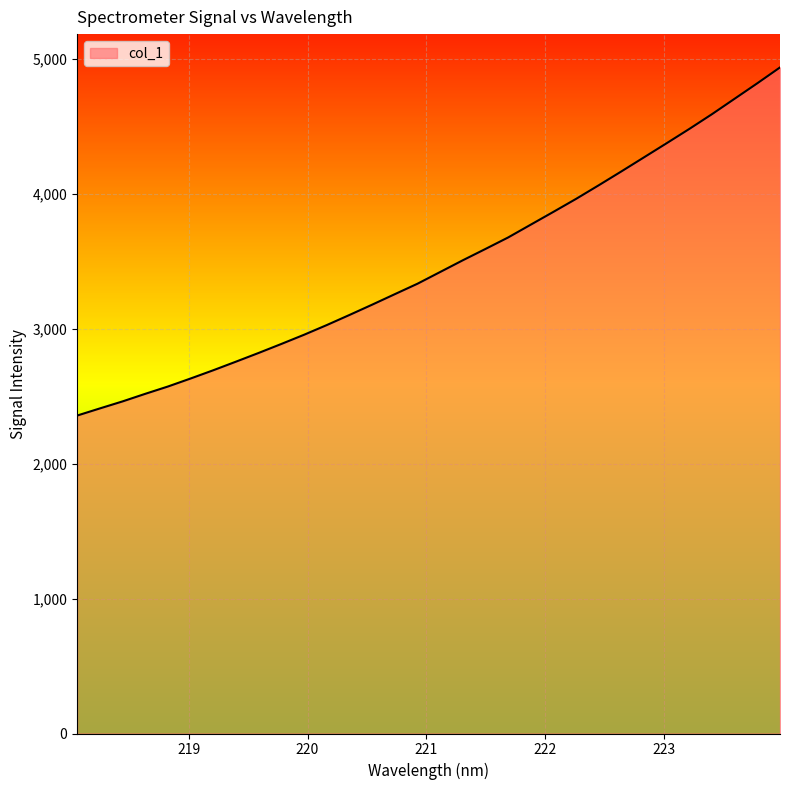

What is the difference between the maximum and minimum values?

2581.2